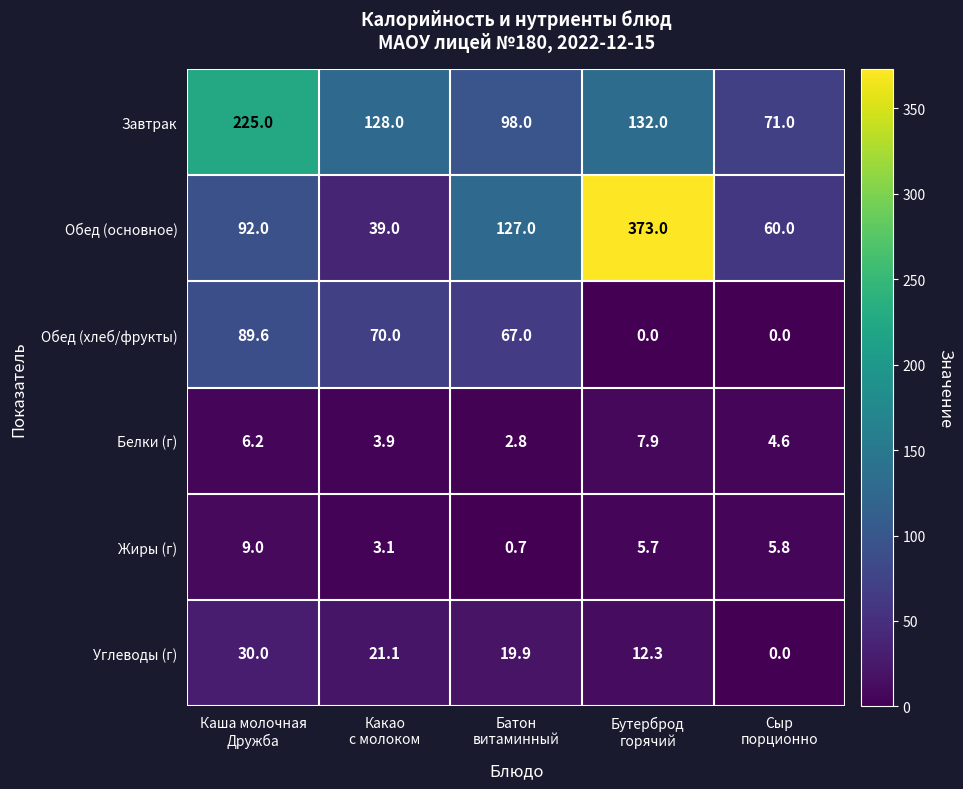

At which category is the sum across all series the highest?

Бутерброд
горячий